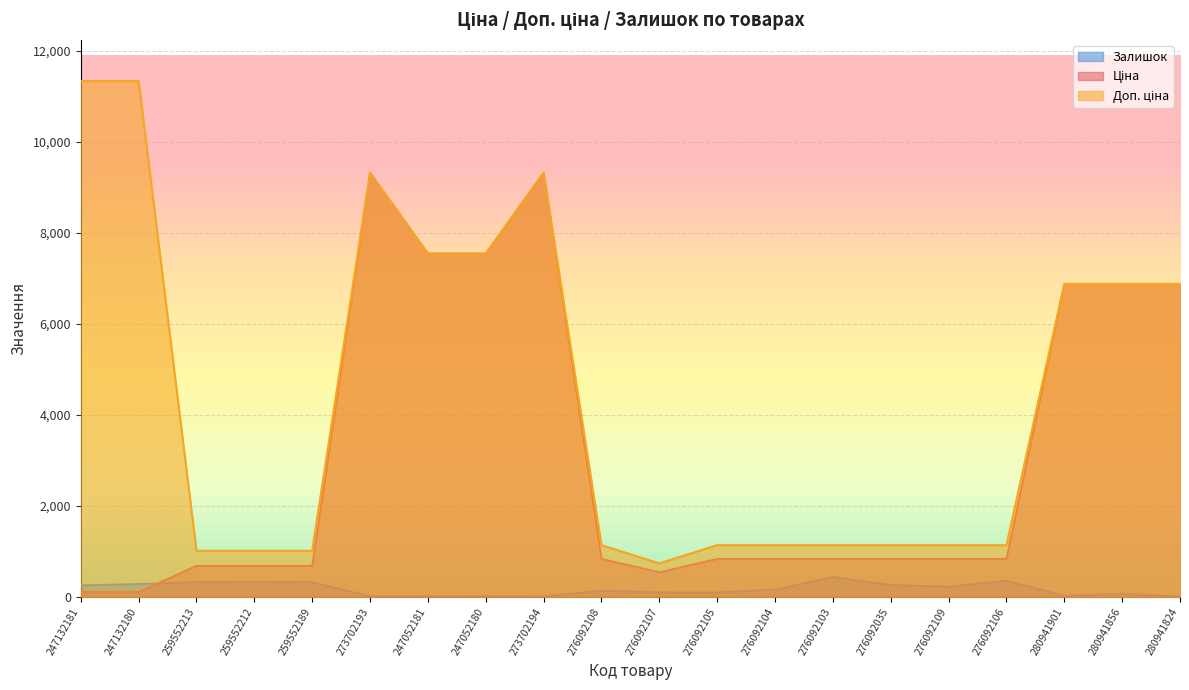

Reading left to right, extract all data points from this chart.

Ціна: 247132181=113.3	247132180=113.3	259552213=689.1	259552212=689.1	259552189=689.1	273702193=9321.4	247052181=7545.9	247052180=7545.9	273702194=9321.4	276092108=842.8	276092107=547.8	276092105=842.8	276092104=842.8	276092103=842.8	276092035=842.8	276092109=842.8	276092106=842.8	280941901=6879.5	280941856=6879.5	280941824=6879.5
Доп. ціна: 247132181=11334.0	247132180=11334.0	259552213=1017.8	259552212=1017.8	259552189=1017.8	273702193=9321.4	247052181=7545.9	247052180=7545.9	273702194=9321.4	276092108=1142.1	276092107=742.0	276092105=1142.1	276092104=1142.1	276092103=1142.1	276092035=1142.1	276092109=1142.1	276092106=1142.1	280941901=6879.5	280941856=6879.5	280941824=6879.5
Залишок: 247132181=260.0	247132180=290.0	259552213=330.0	259552212=333.0	259552189=329.0	273702193=19.0	247052181=19.0	247052180=21.0	273702194=18.0	276092108=144.0	276092107=107.0	276092105=106.0	276092104=167.0	276092103=446.0	276092035=268.0	276092109=231.0	276092106=362.0	280941901=32.0	280941856=71.0	280941824=17.0